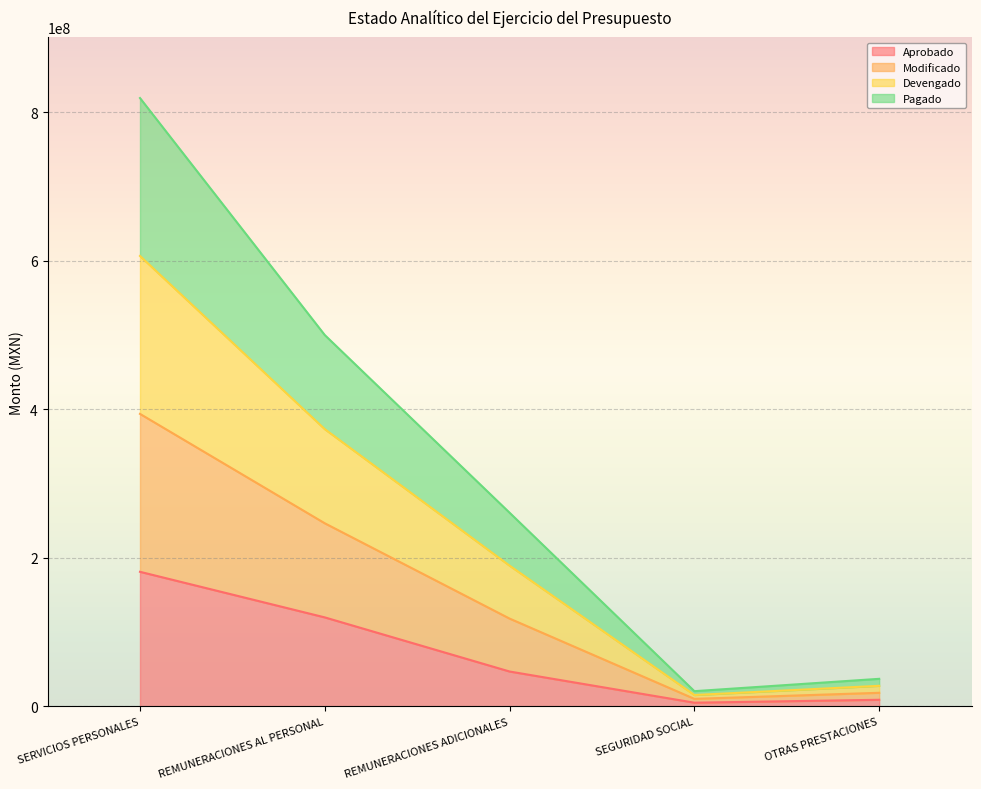

True or false: Devengado has a value of 15411255.2 at SEGURIDAD SOCIAL.

True